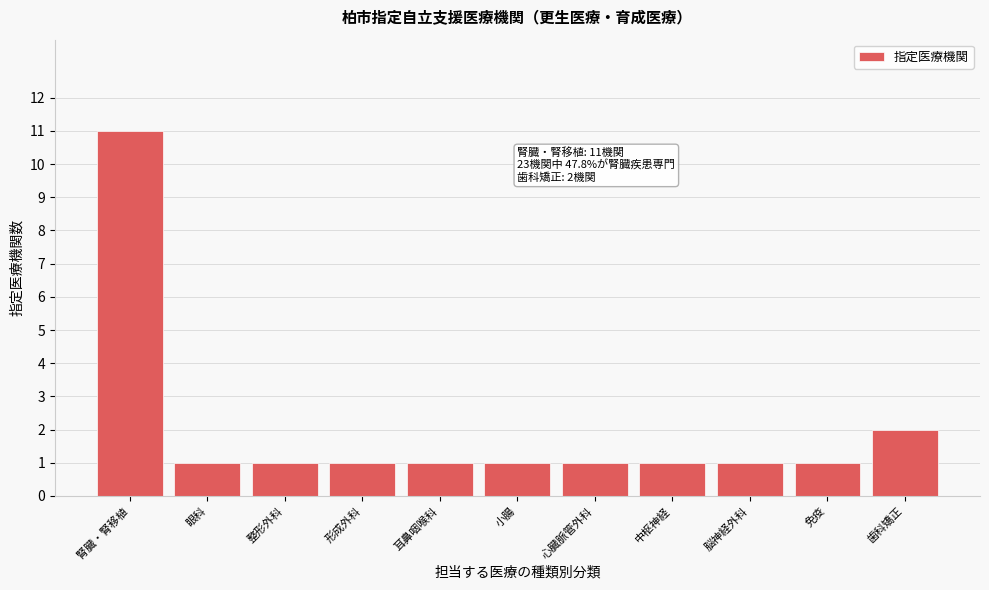

Reading left to right, what are all the values shown in this chart?

腎臓・腎移植=11	眼科=1	整形外科=1	形成外科=1	耳鼻咽喉科=1	小腸=1	心臓脈管外科=1	中枢神経=1	脳神経外科=1	免疫=1	歯科矯正=2